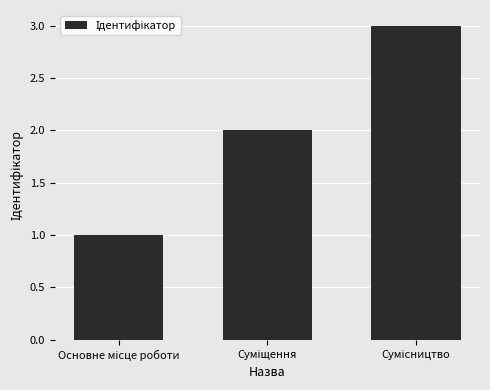

Count the number of categories in the chart.

3